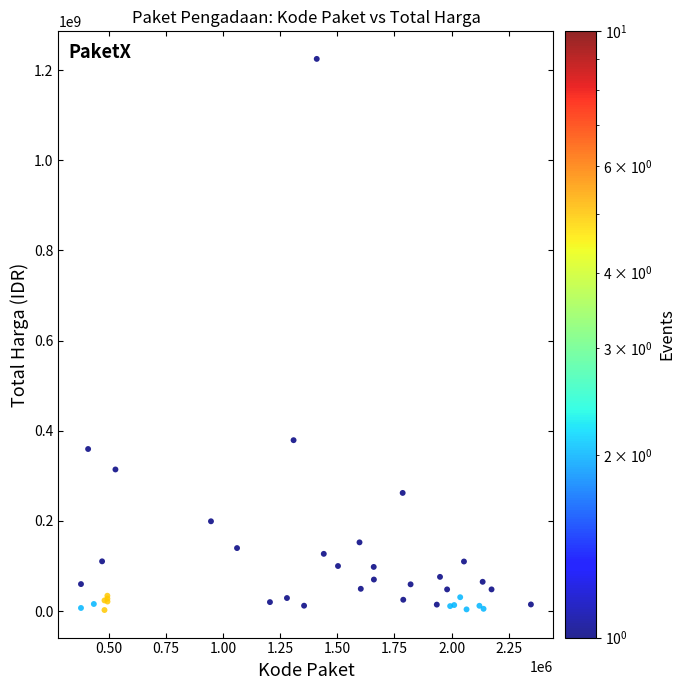

What Y value in the scatter plot is closest to 613538875?

379075000